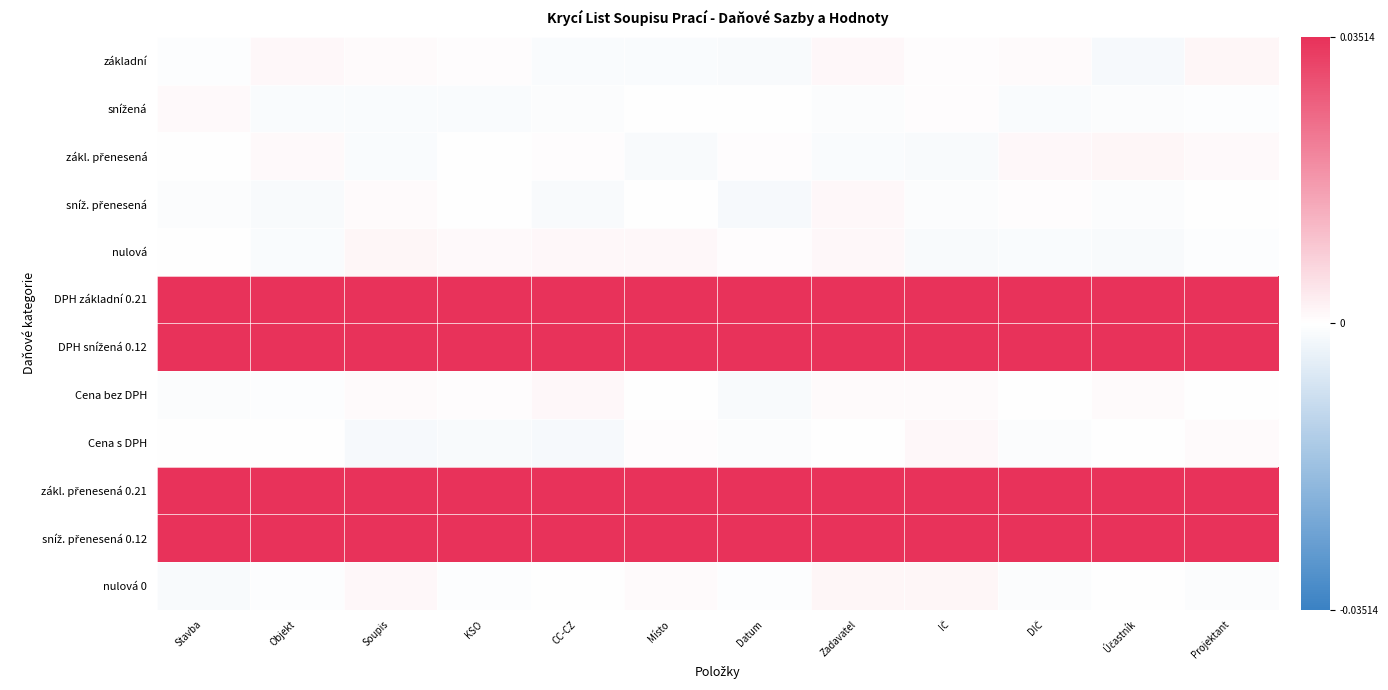

Which series has the widest spread of values?

DPH základní 0.21